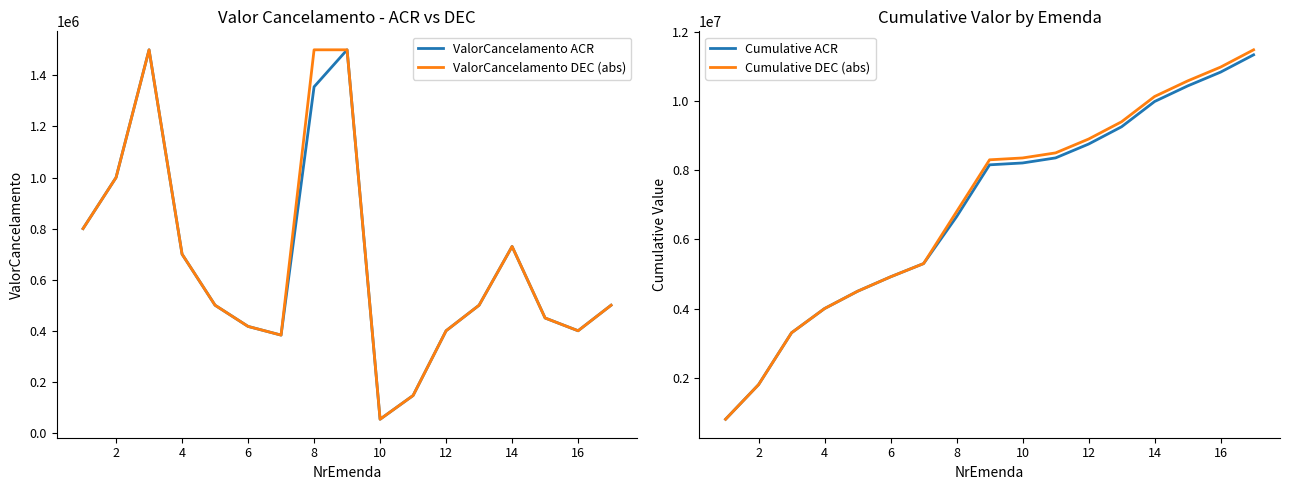

What is the difference between the maximum and second lowest values in the ValorCancelamento ACR series?

1353542